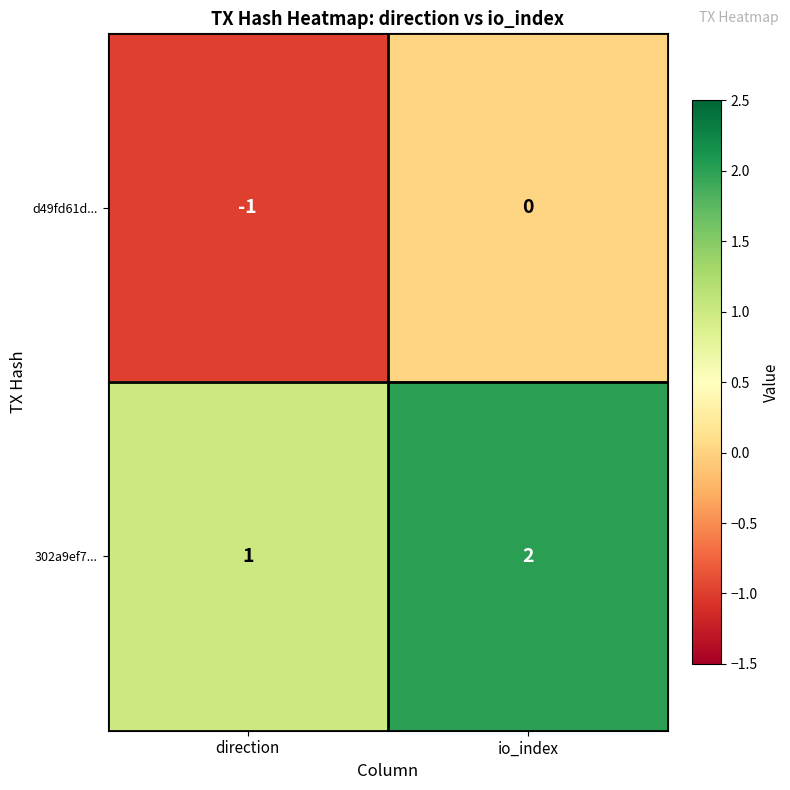

List the series in order of their peak value, lowest first.

d49fd61d..., 302a9ef7...